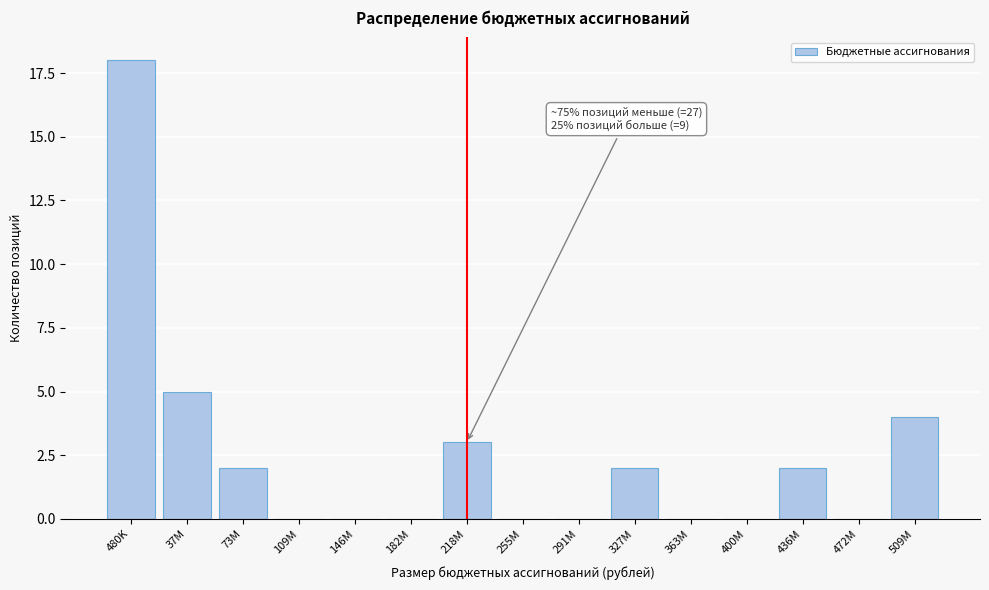

Reading left to right, transcribe all the data shown in this chart.

480K=18	37M=5	73M=2	109M=0	146M=0	182M=0	218M=3	255M=0	291M=0	327M=2	363M=0	400M=0	436M=2	472M=0	509M=4